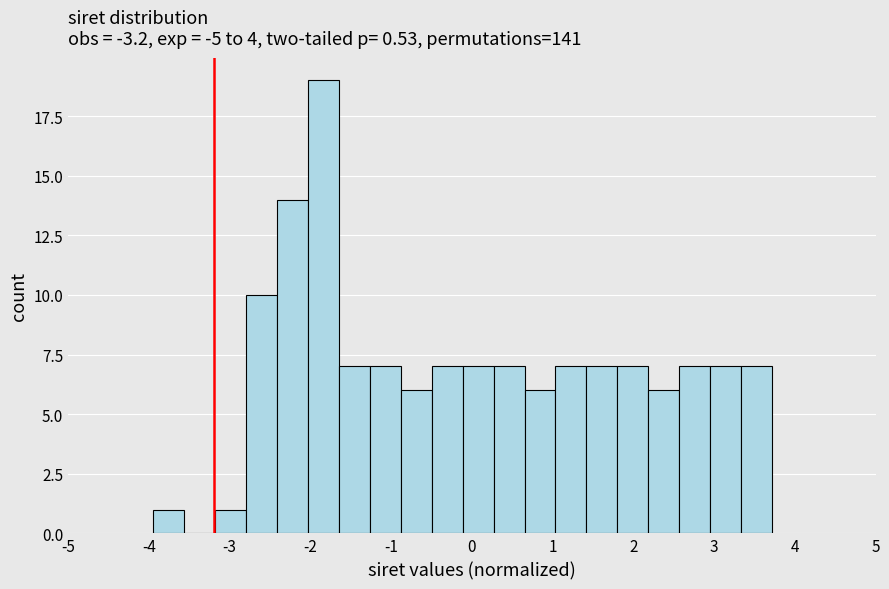

Around what value on the x-axis is the tallest bar? Give the approximate position of its centre, as read against the axis.

-1.8